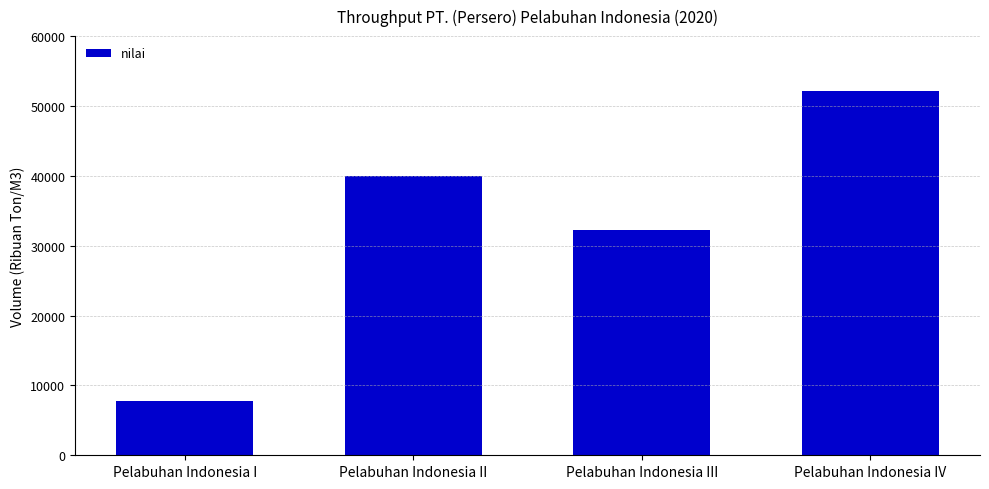

What is the maximum value shown in the chart?

52194